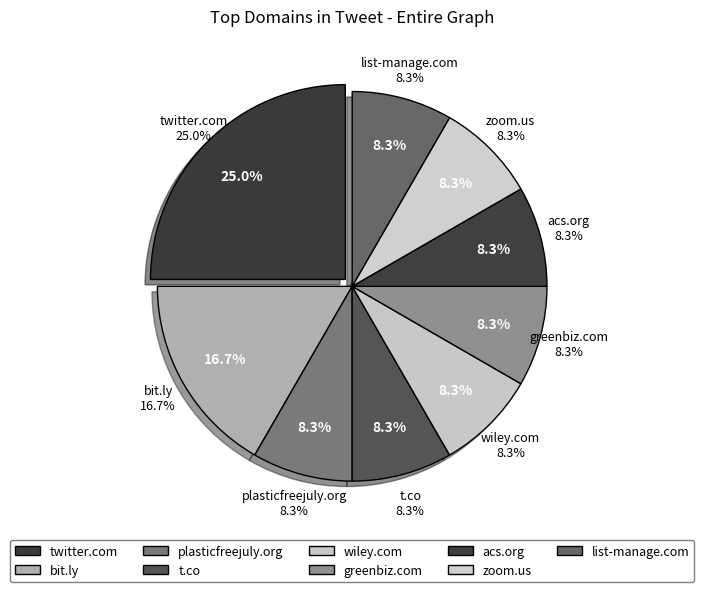

Is there a majority slice in this chart?

No